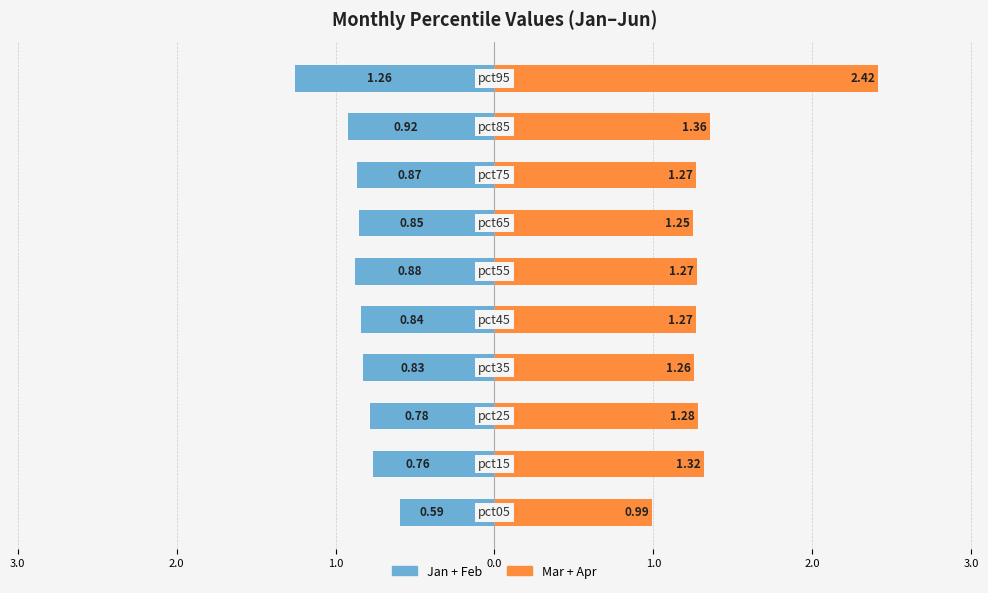

Rank the series at 1.0 from lowest to highest value.

Jan+Feb, Mar+Apr